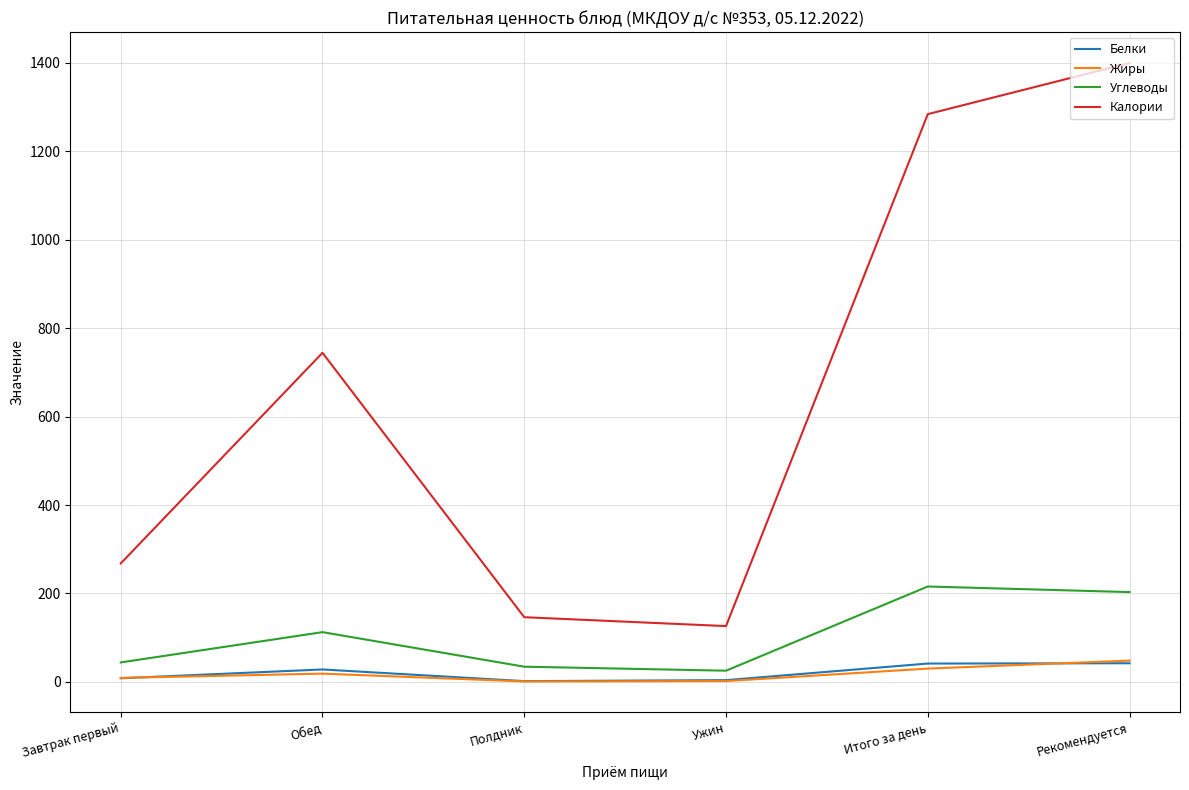

Which series has the largest total across all categories?

Калории